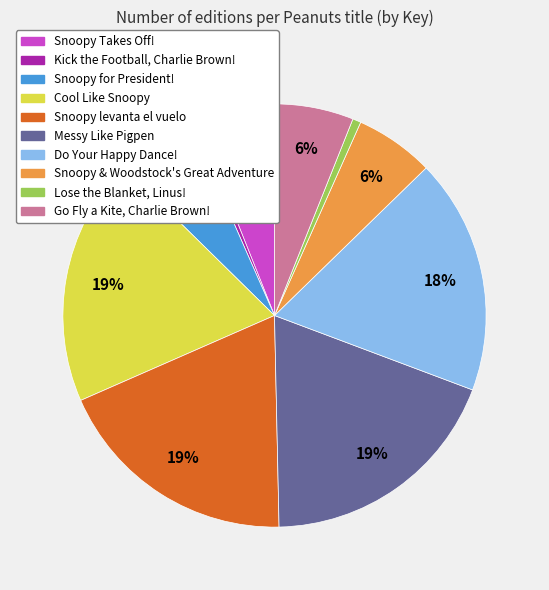

To the nearest percent, what is the average slice percentage?

10%